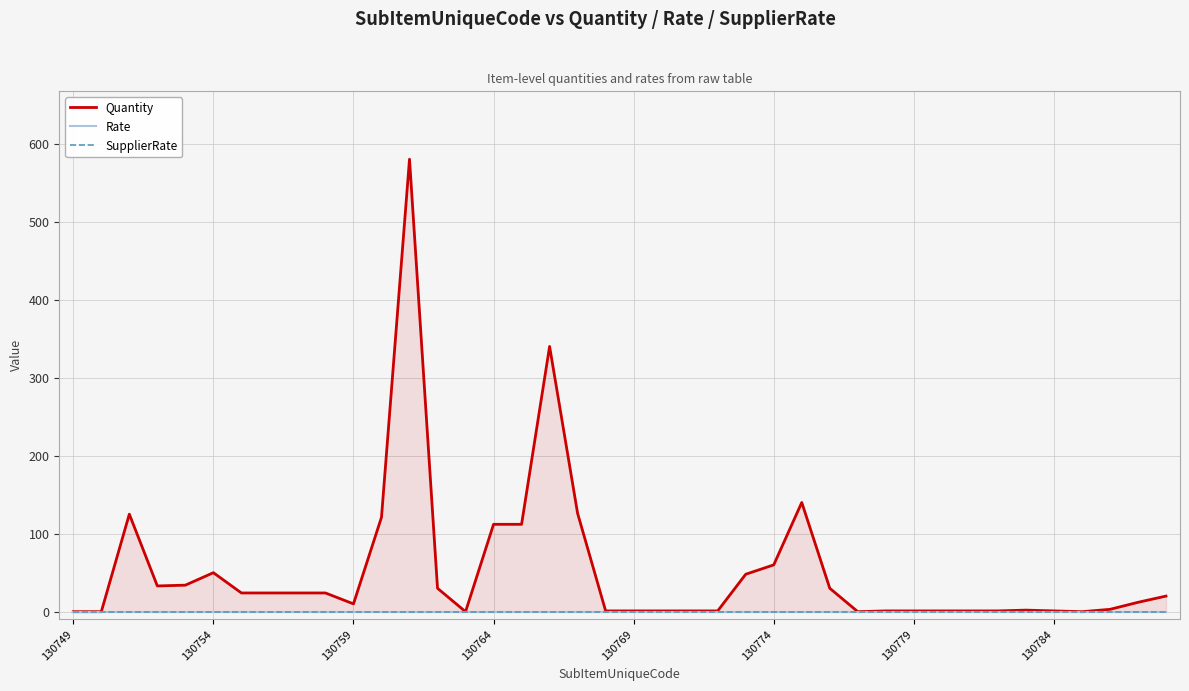

Which series changed the most between 18 and 34?

Quantity